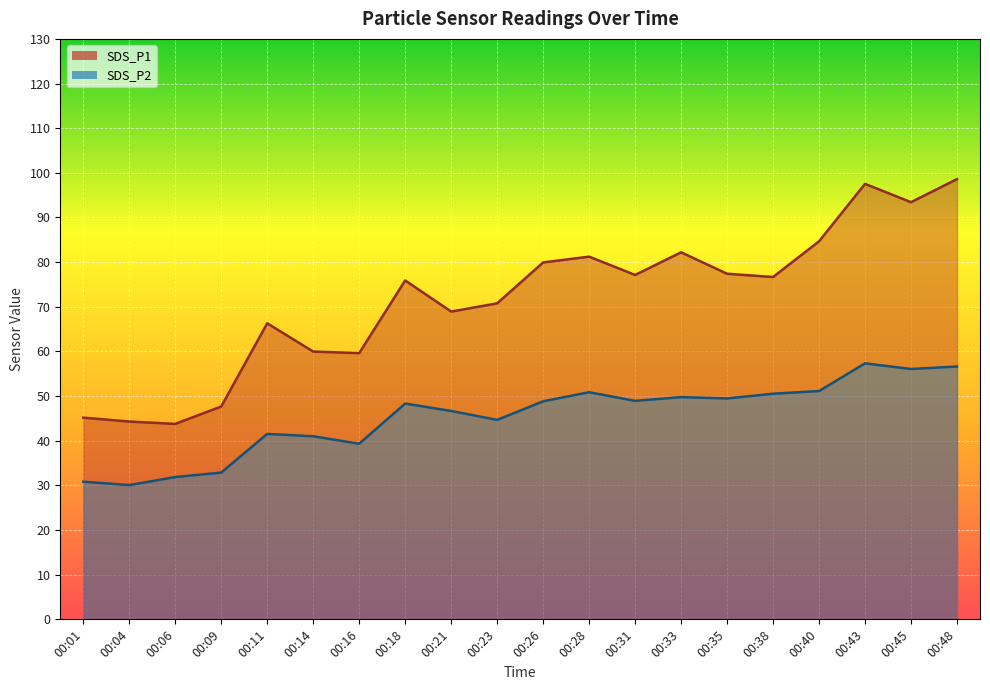

Rank the categories by SDS_P2 value from lowest to highest.

00:04, 00:01, 00:06, 00:09, 00:16, 00:14, 00:11, 00:23, 00:21, 00:18, 00:26, 00:31, 00:35, 00:33, 00:38, 00:28, 00:40, 00:45, 00:48, 00:43